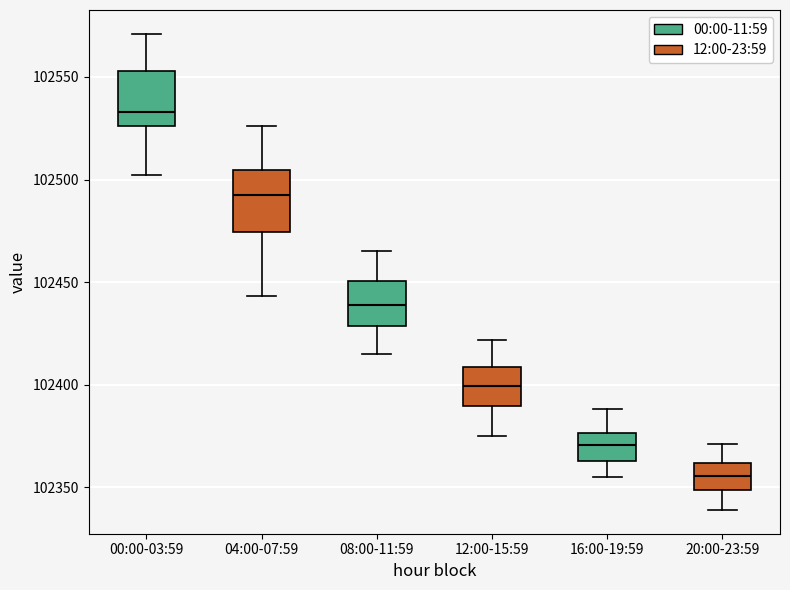

Where does the median line of the box for 08:00-11:59 sit on the y-axis? The values are not printed on the chart, so give them approximately, as read against the axis.

102440